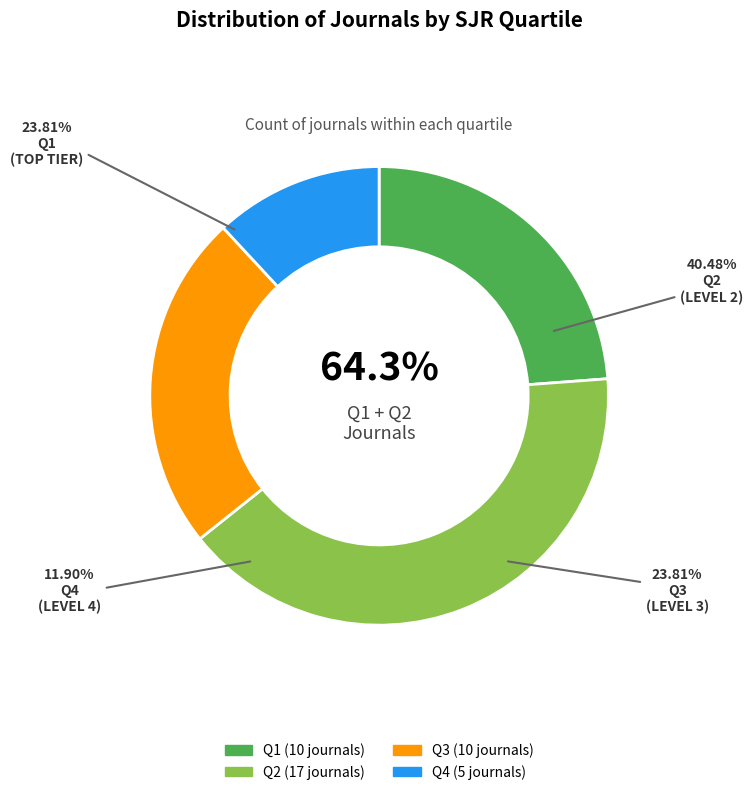

To the nearest percent, what percentage of the pie is Q1?

24%